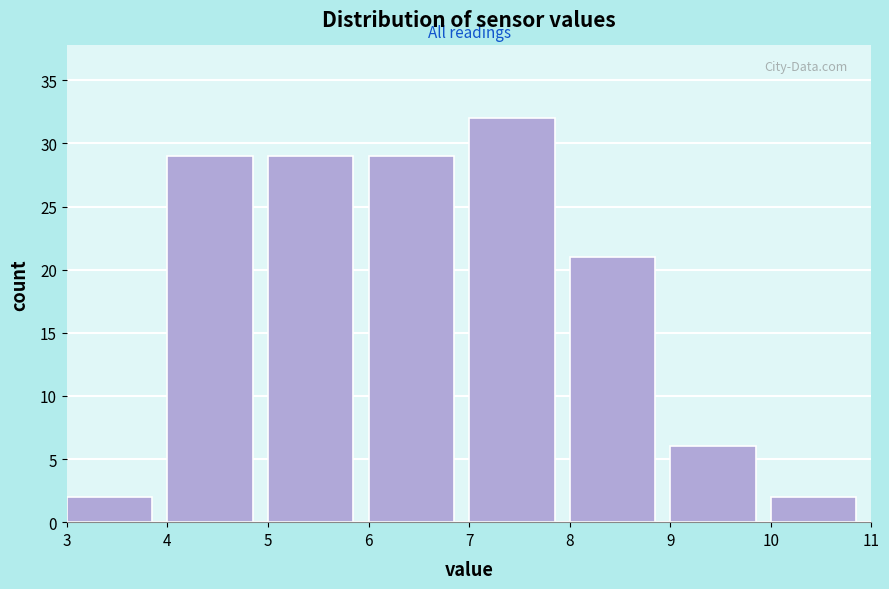

Over which range of the x-axis is the bar tallest?

7 to 8